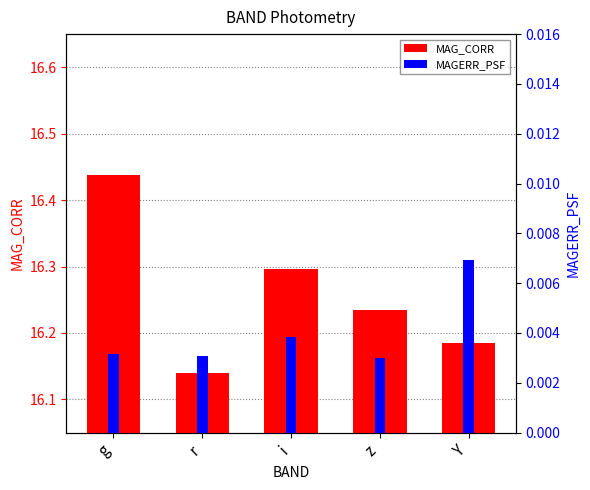

Where is MAG_CORR nearest to the value 16?

r